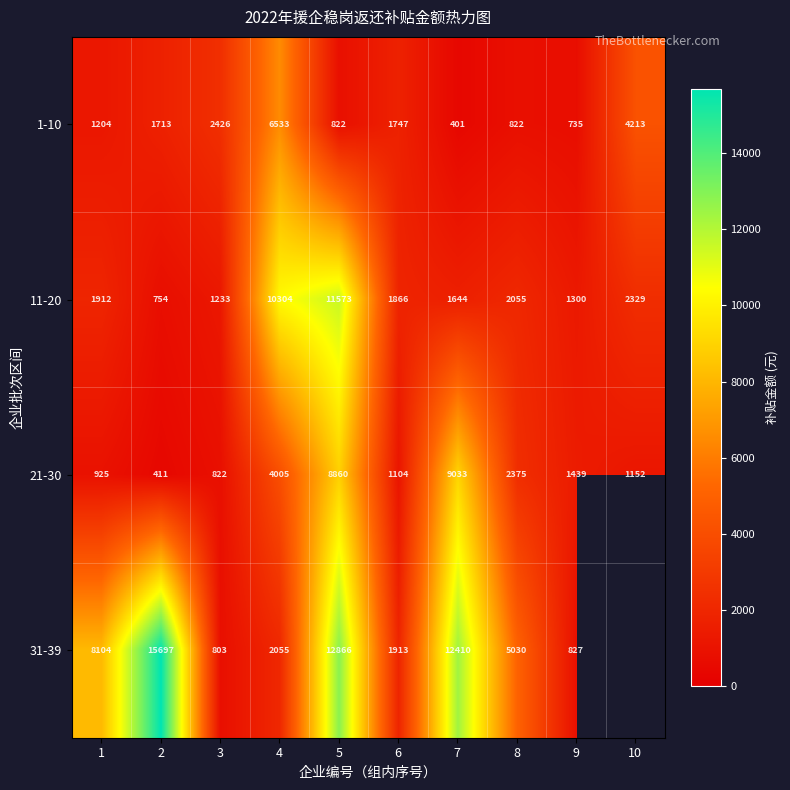

Is the value of 1-10 at 1 greater than the value of 31-39 at 4?

No